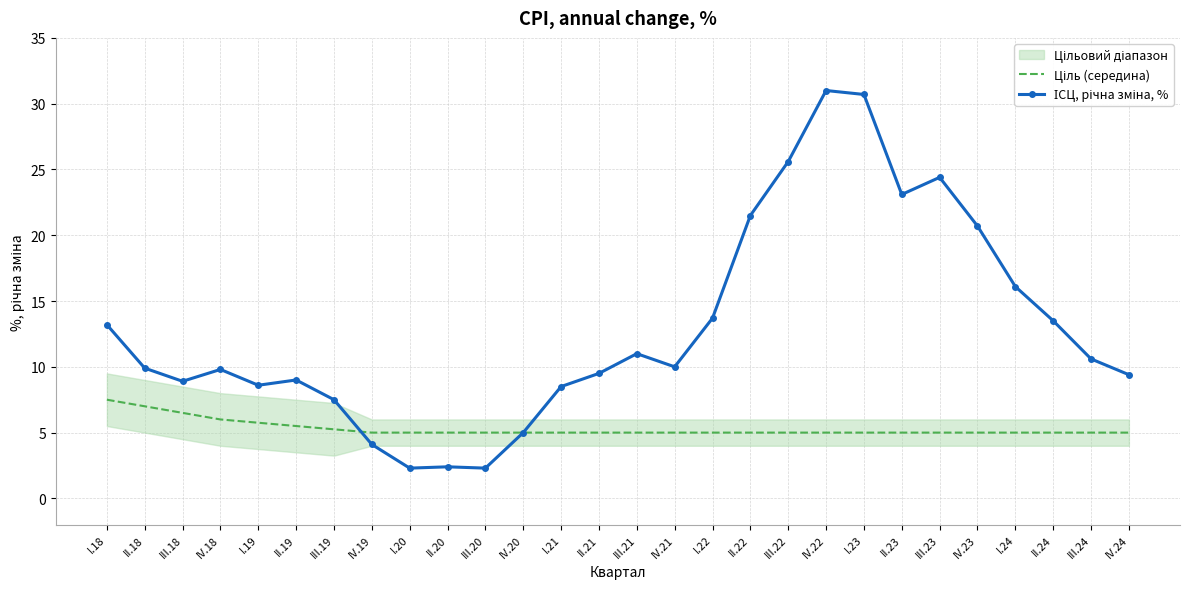

The value of Ціль (середина) at IV.19 is 7.2. True or false?

False